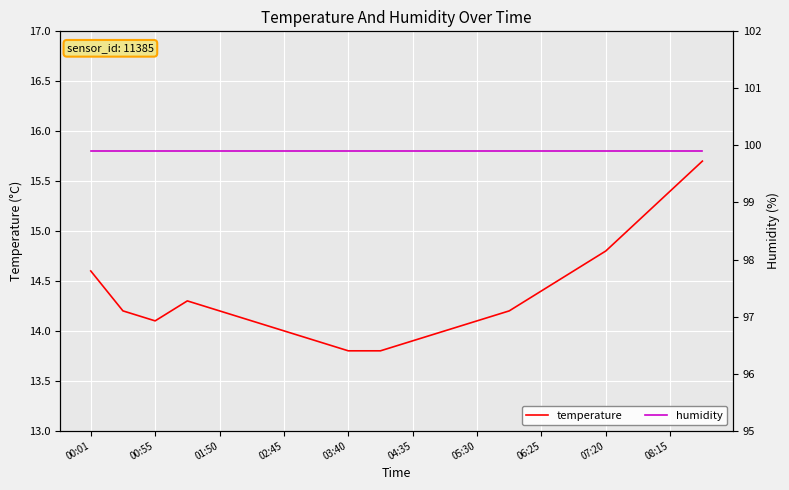

Reading right to left, transcribe all the data shown in this chart.

temperature: 15.7	15.4	15.1	14.8	14.6	14.4	14.2	14.1	14.0	13.9	13.8	13.8	13.9	14.0	14.1	14.2	14.3	14.1	14.2	14.6
humidity: 99.9	99.9	99.9	99.9	99.9	99.9	99.9	99.9	99.9	99.9	99.9	99.9	99.9	99.9	99.9	99.9	99.9	99.9	99.9	99.9